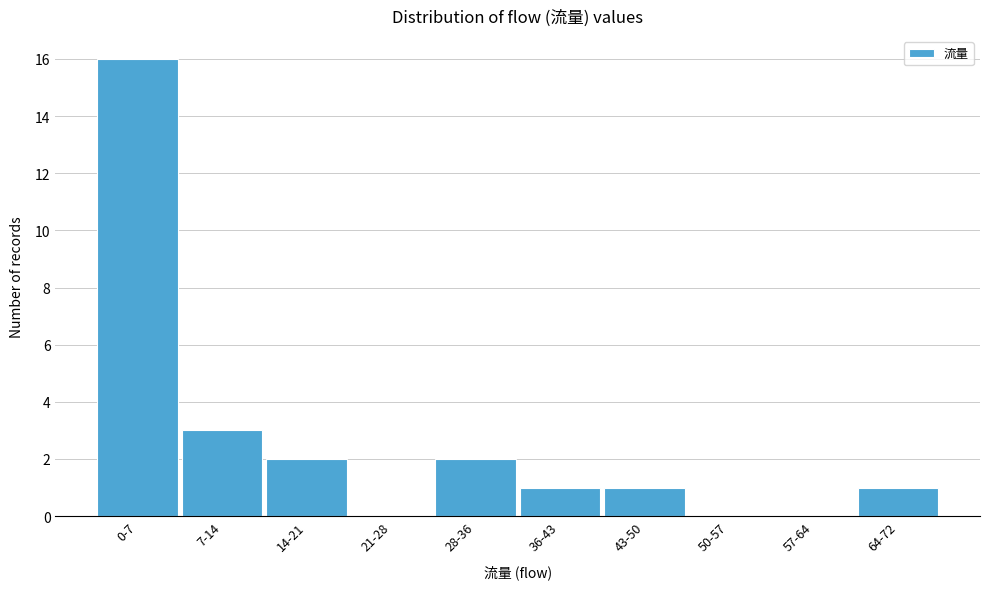

Reading left to right, extract all data points from this chart.

0-7=16	7-14=3	14-21=2	21-28=0	28-36=2	36-43=1	43-50=1	50-57=0	57-64=0	64-72=1